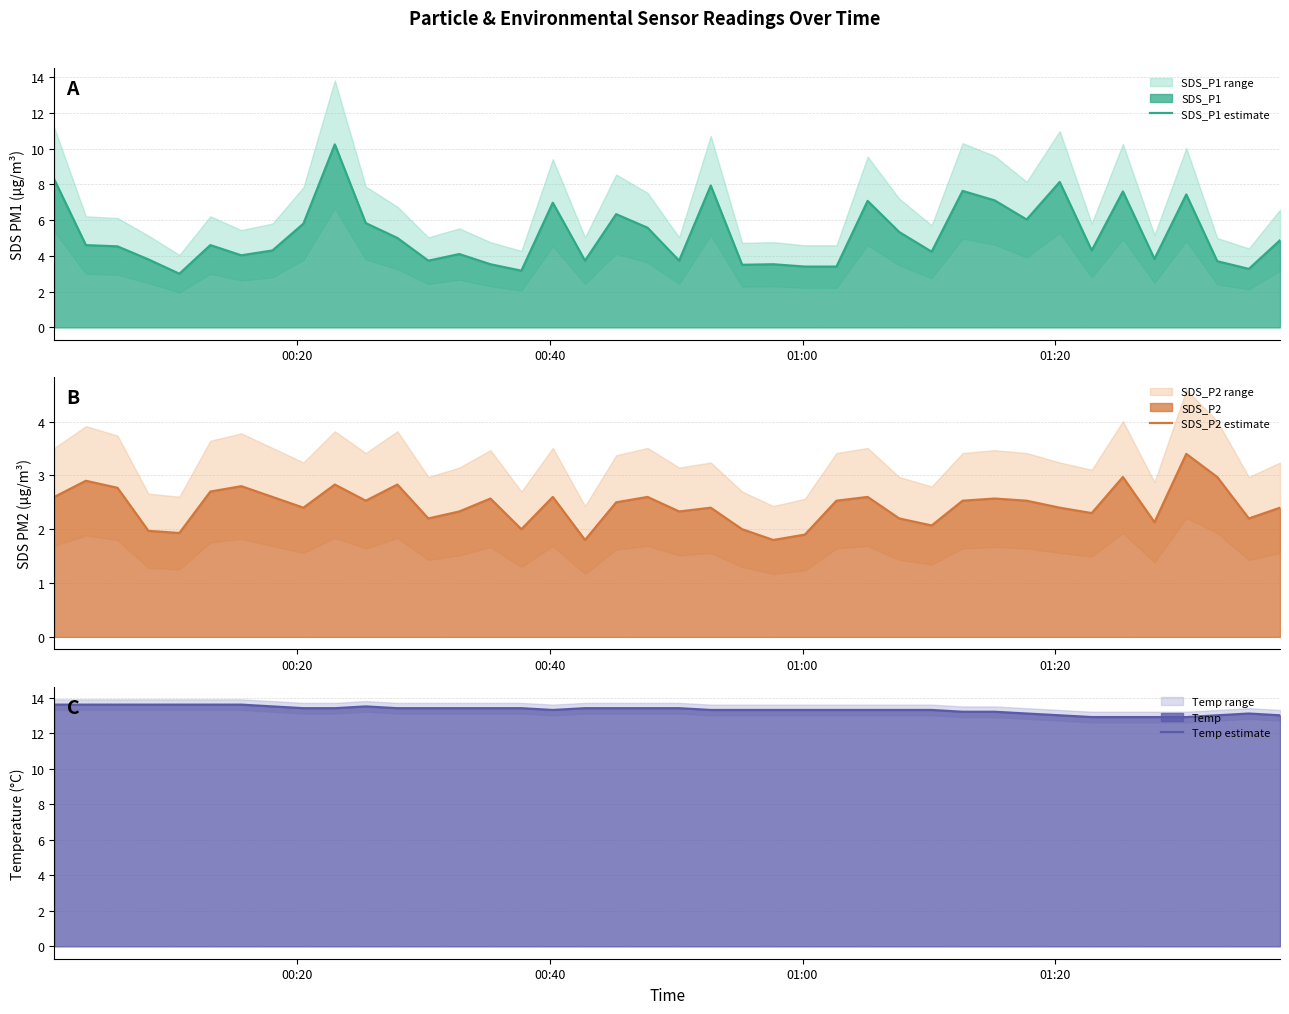

Reading left to right, list all the values displayed in this chart.

SDS_P1 estimate: 8.3	4.6	4.5	3.8	3.0	4.6	4.0	4.3	5.8	10.2	5.8	5.0	3.7	4.1	3.5	3.2	7.0	3.7	6.3	5.6	3.7	7.9	3.5	3.5	3.4	3.4	7.1	5.3	4.2	7.6	7.1	6.0	8.1	4.3	7.6	3.8	7.4	3.7	3.3	4.9
SDS_P2 estimate: 2.6	2.9	2.8	2.0	1.9	2.7	2.8	2.6	2.4	2.8	2.5	2.8	2.2	2.3	2.6	2.0	2.6	1.8	2.5	2.6	2.3	2.4	2.0	1.8	1.9	2.5	2.6	2.2	2.1	2.5	2.6	2.5	2.4	2.3	3.0	2.1	3.4	3.0	2.2	2.4
Temp estimate: 13.6	13.6	13.6	13.6	13.6	13.6	13.6	13.5	13.4	13.4	13.5	13.4	13.4	13.4	13.4	13.4	13.3	13.4	13.4	13.4	13.4	13.3	13.3	13.3	13.3	13.3	13.3	13.3	13.3	13.2	13.2	13.1	13.0	12.9	12.9	12.9	12.9	13.0	13.1	13.0